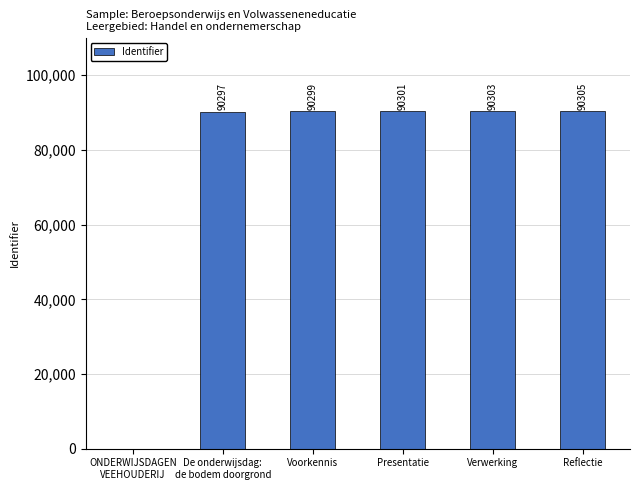

What is the difference between the values at Voorkennis and De onderwijsdag:
de bodem doorgrond?

2